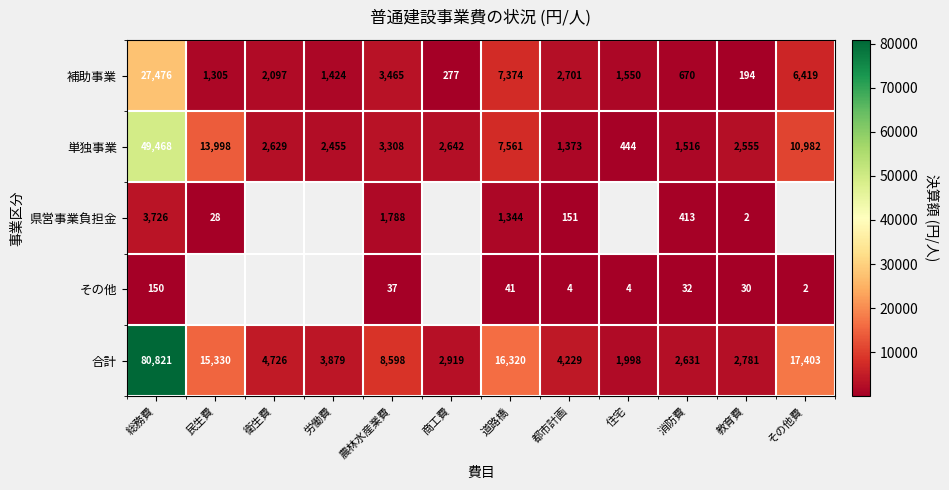

True or false: 合計 has a value of 10664 at その他費.

False